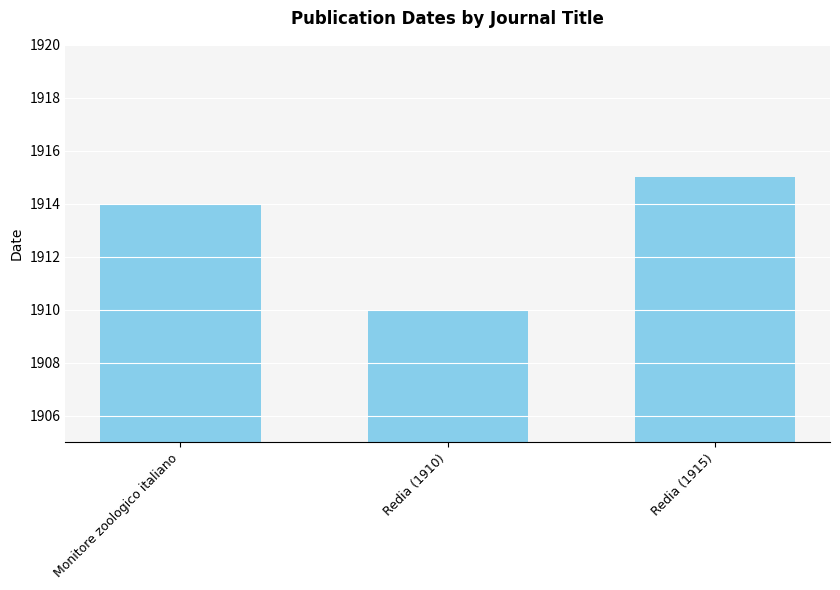

What value does the data have at Monitore zoologico italiano?

1914